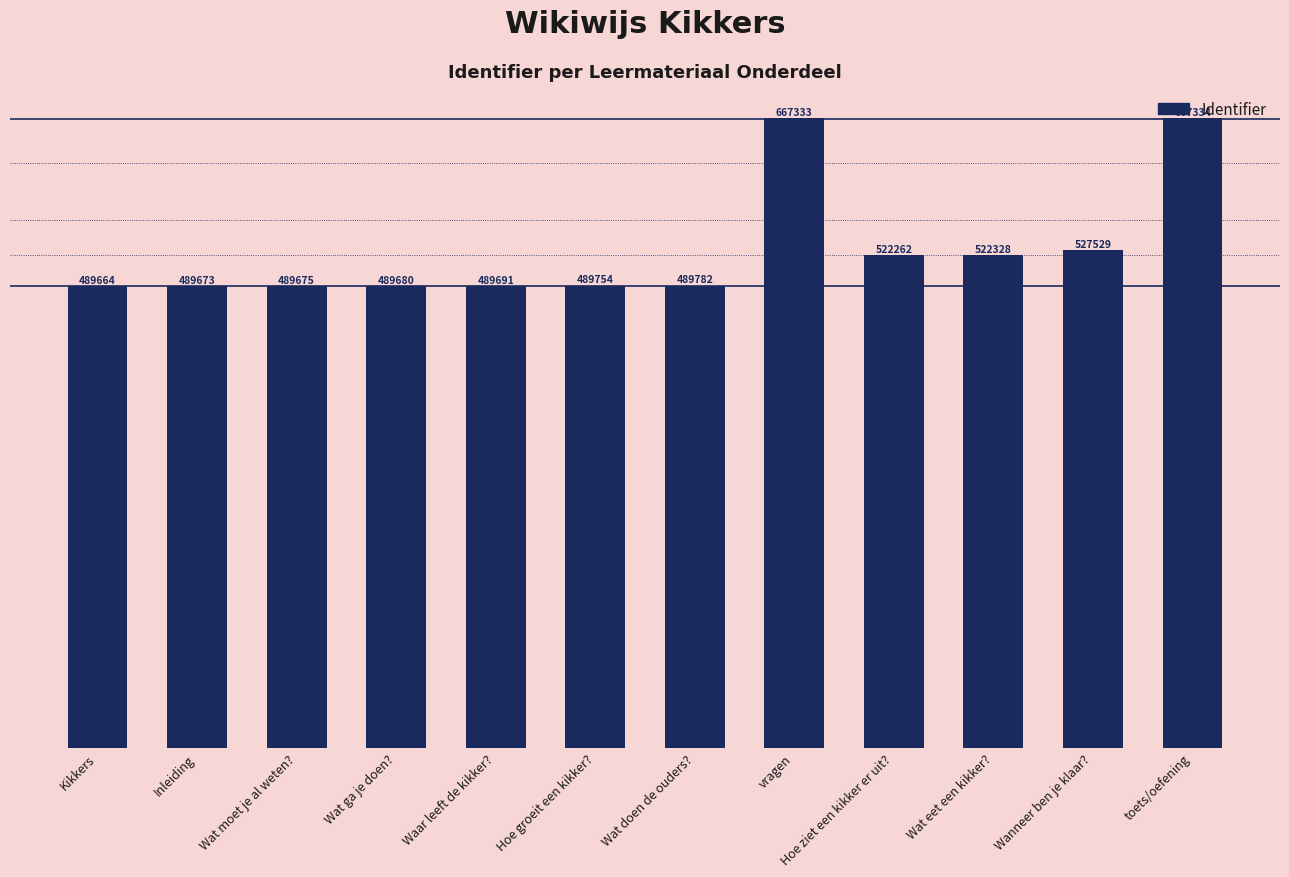

Reading left to right, extract all data points from this chart.

Kikkers=489664	Inleiding=489673	Wat moet je al weten?=489675	Wat ga je doen?=489680	Waar leeft de kikker?=489691	Hoe groeit een kikker?=489754	Wat doen de ouders?=489782	vragen=667333	Hoe ziet een kikker er uit?=522262	Wat eet een kikker?=522328	Wanneer ben je klaar?=527529	toets/oefening=667334